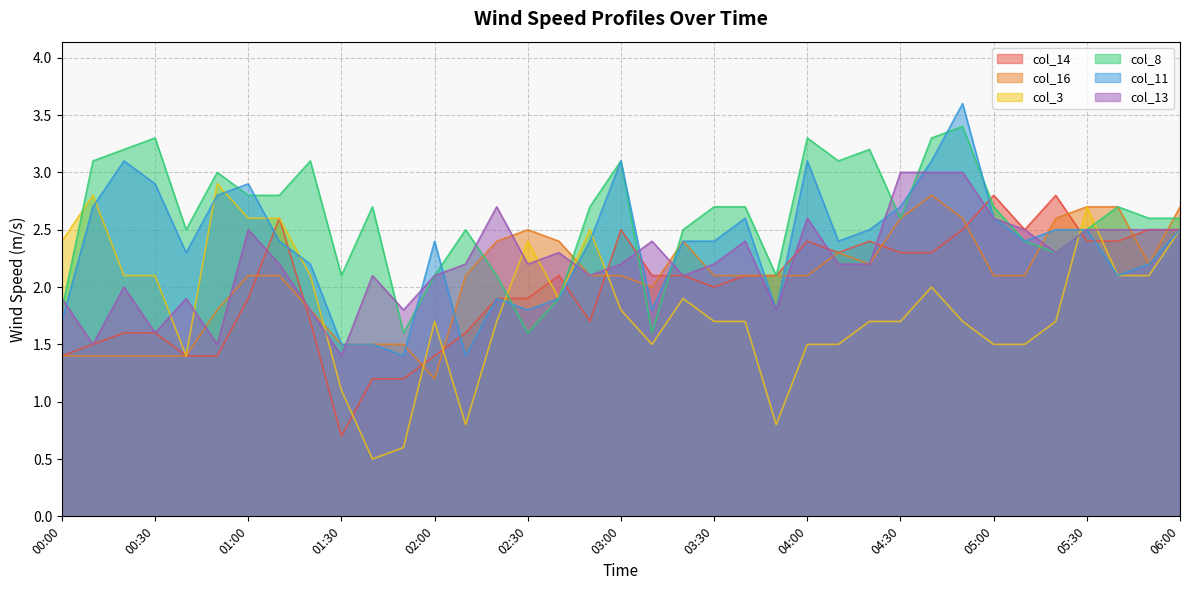

What value does the col_14 series have at 04:10?

2.3